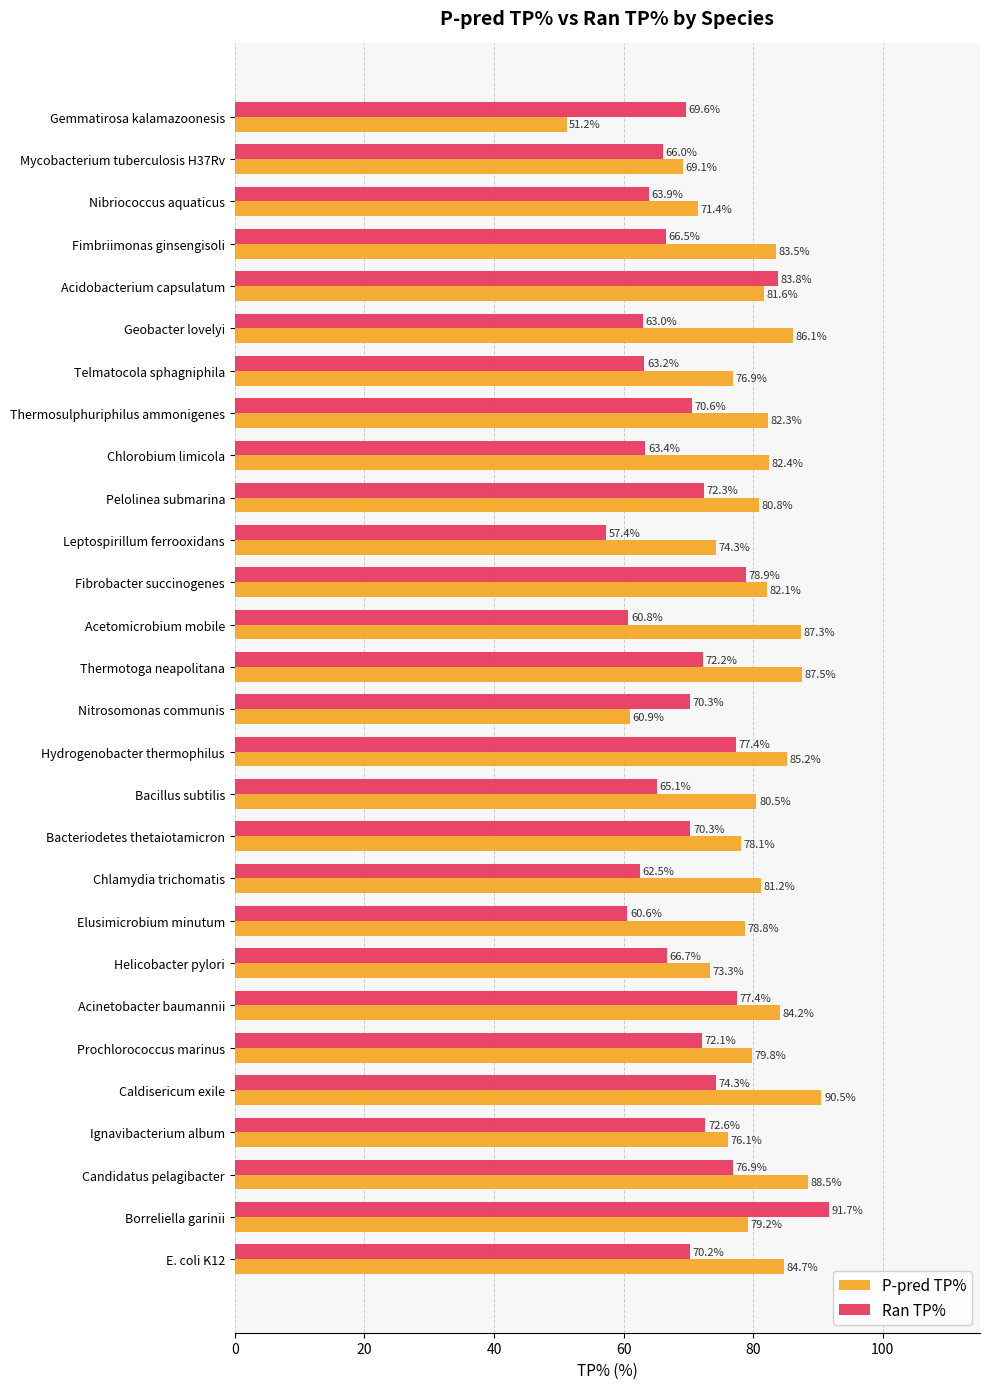

Rank the series by their average value, from lowest to highest.

Ran TP%, P-pred TP%